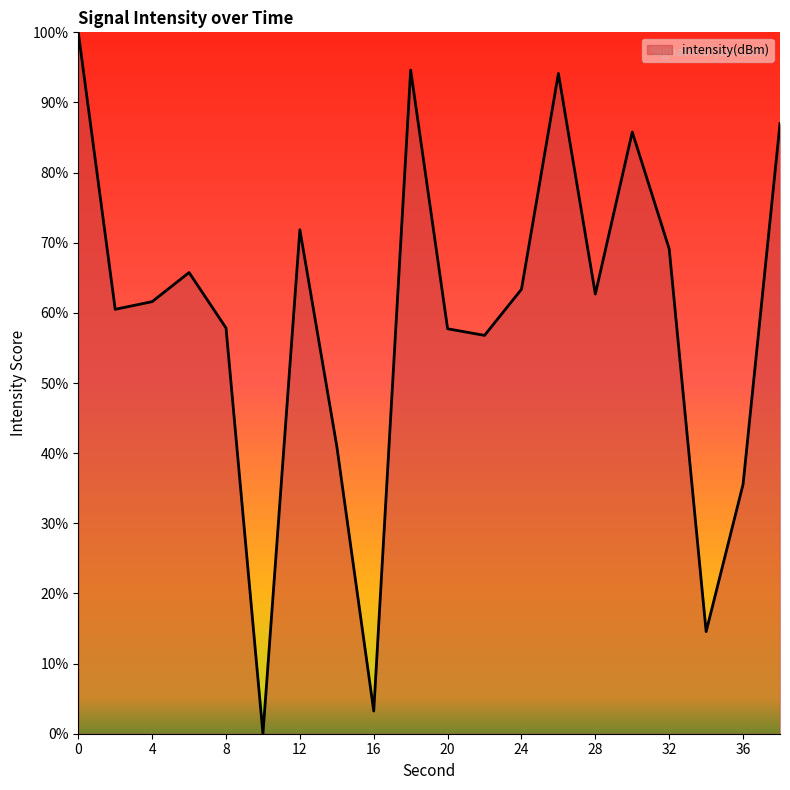

What is the maximum value shown in the chart?

100.0